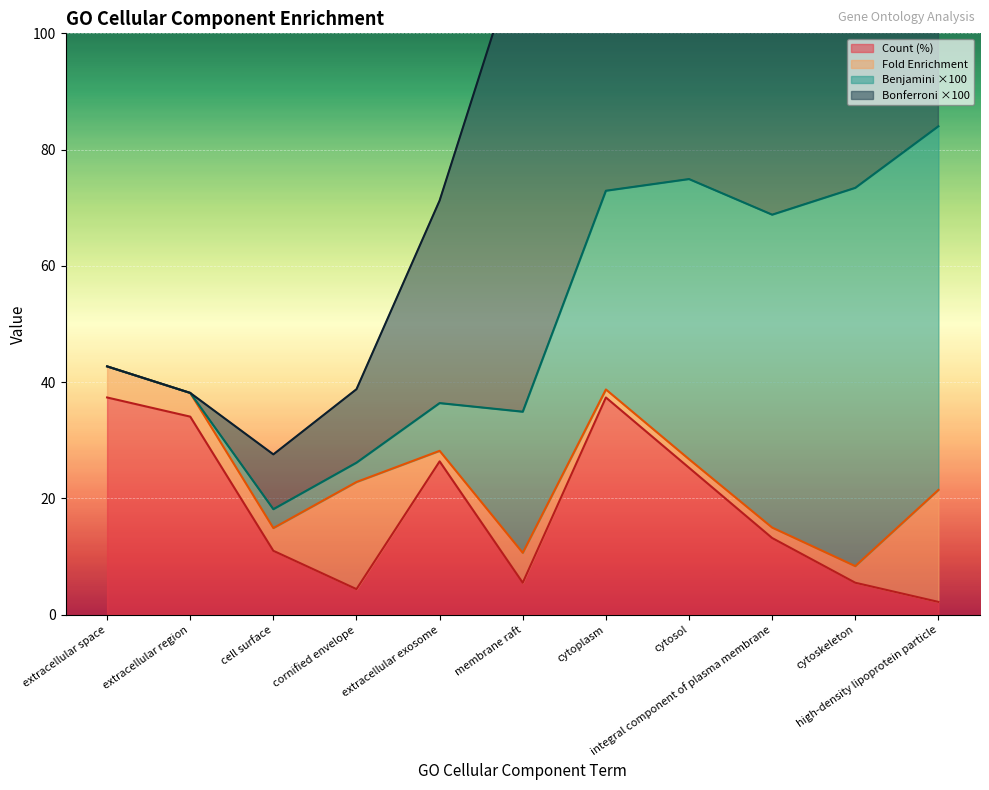

True or false: Count (%) and Bonferroni cross at least once.

False